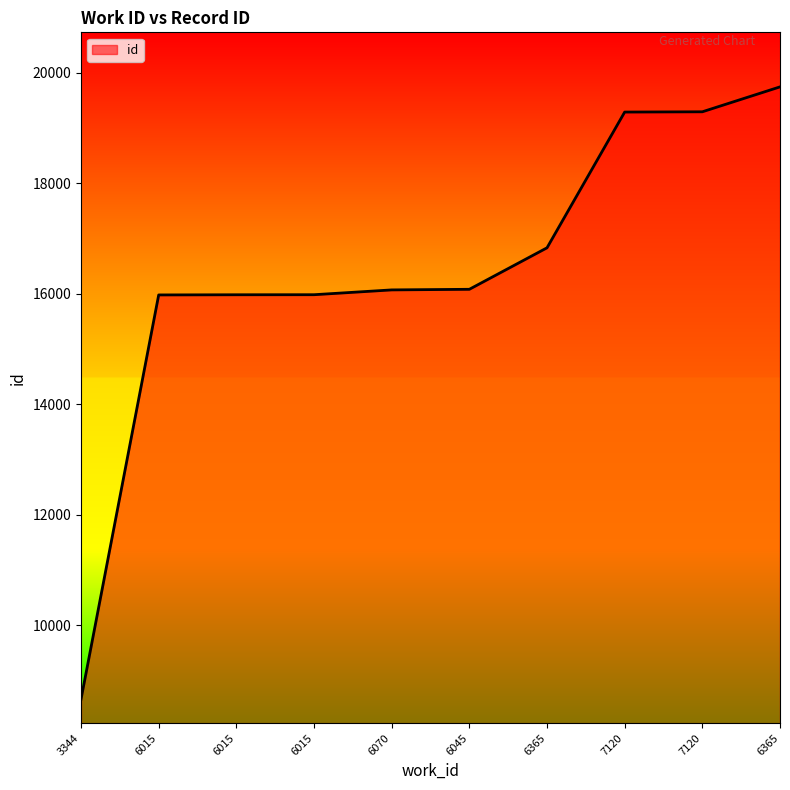

What is the sum of all values?

163916